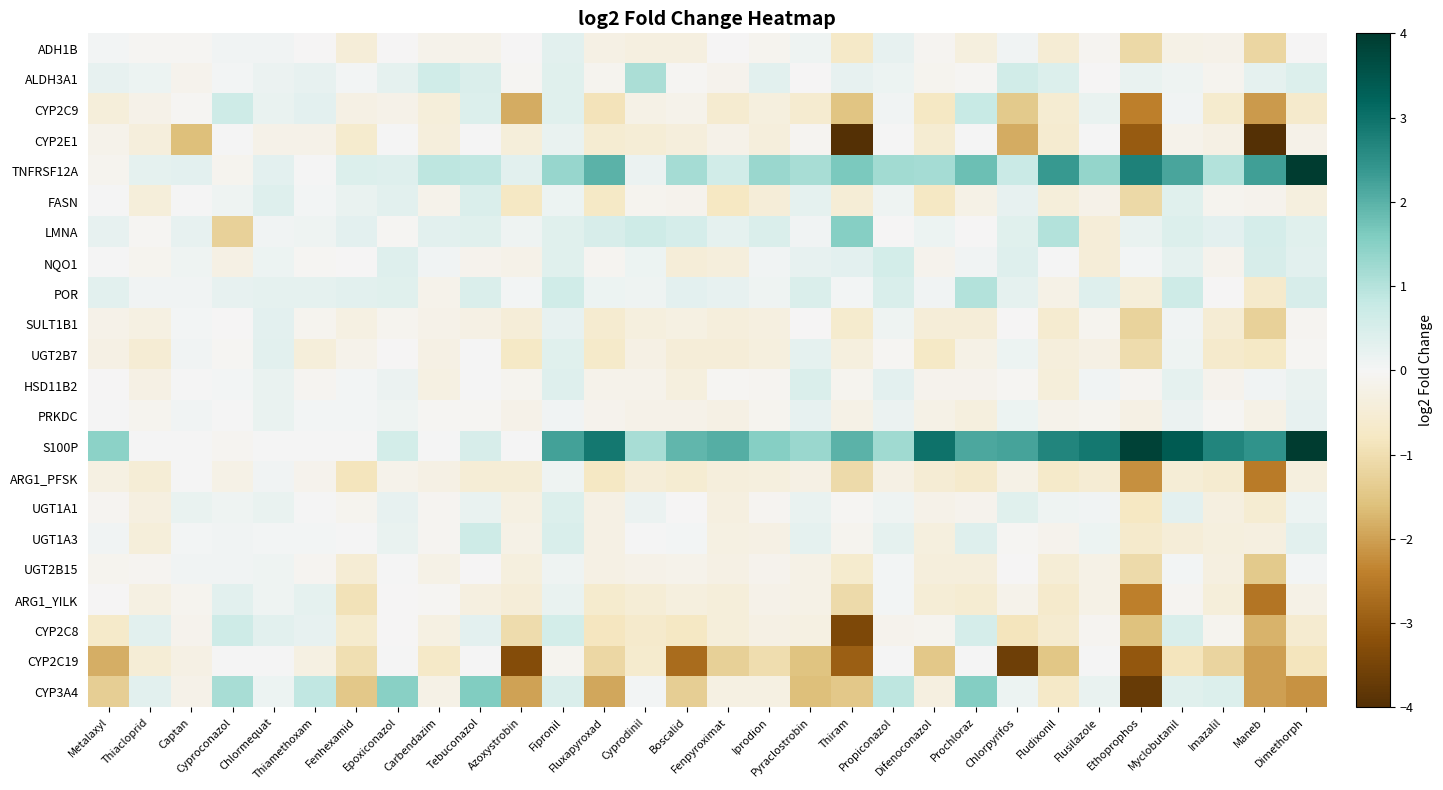

Which has a higher value, Propiconazol or Prochloraz?

Propiconazol